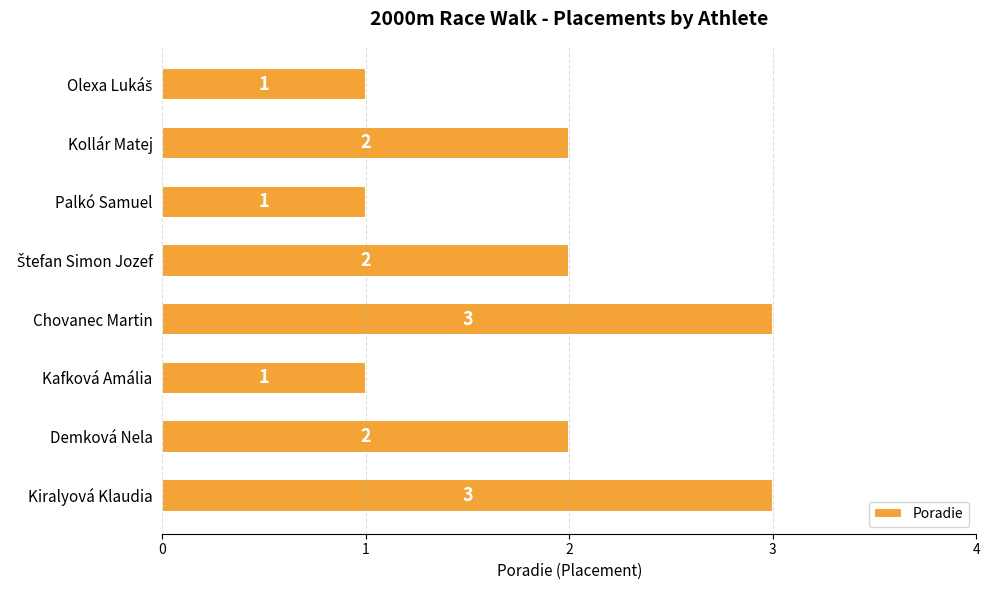

How many values are below 2?

3